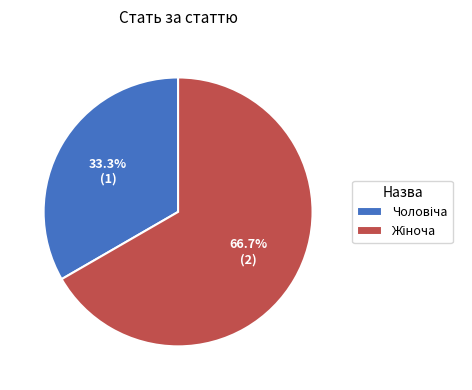

To the nearest percent, what is the average slice percentage?

50%